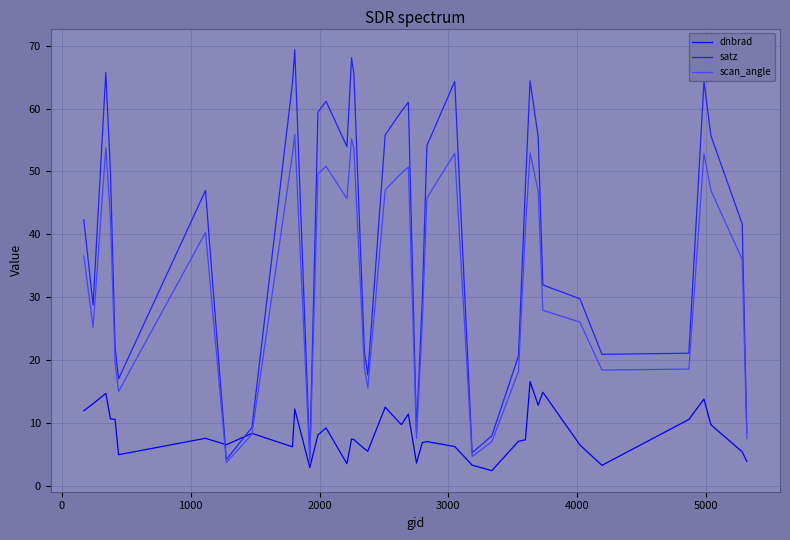

Rank the series by their maximum value, from lowest to highest.

dnbrad, scan_angle, satz